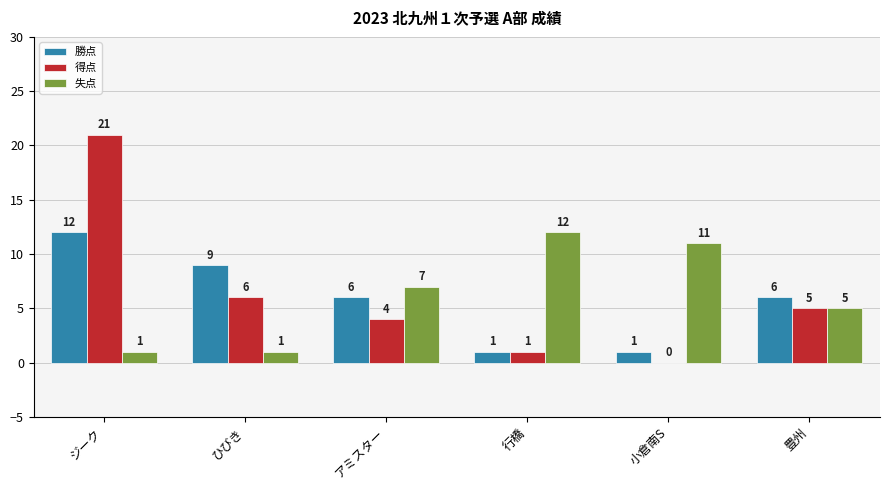

At which category is the sum across all series the highest?

ジーク